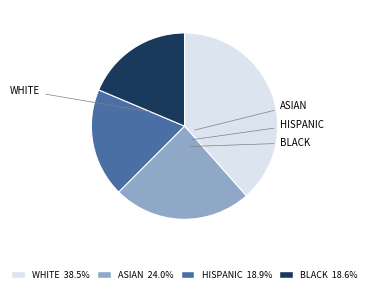

Is there a majority slice in this chart?

No